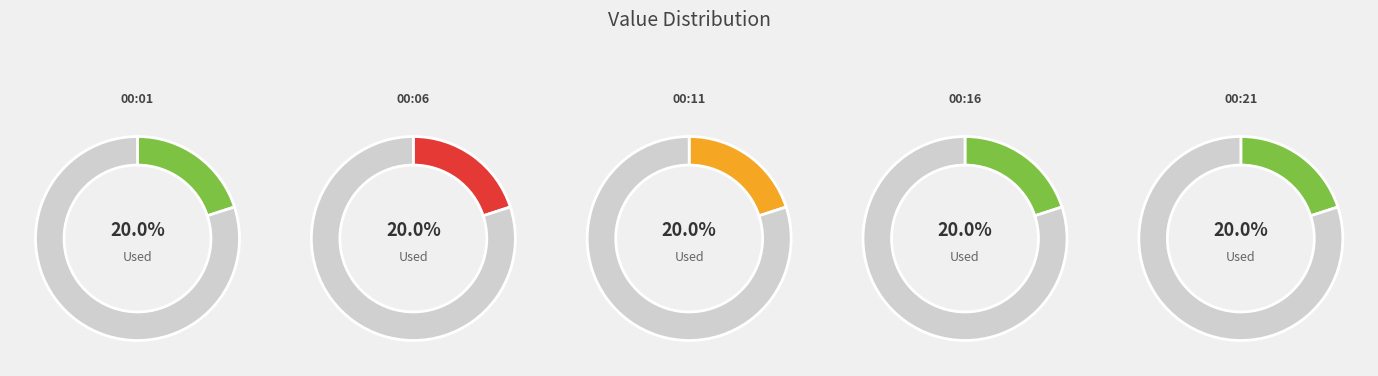

Rank the categories by value from highest to lowest.

2017-11-26T00:21:04.628Z, 2017-11-26T00:06:04.561Z, 2017-11-26T00:11:04.835Z, 2017-11-26T00:16:04.813Z, 2017-11-26T00:01:04.841Z